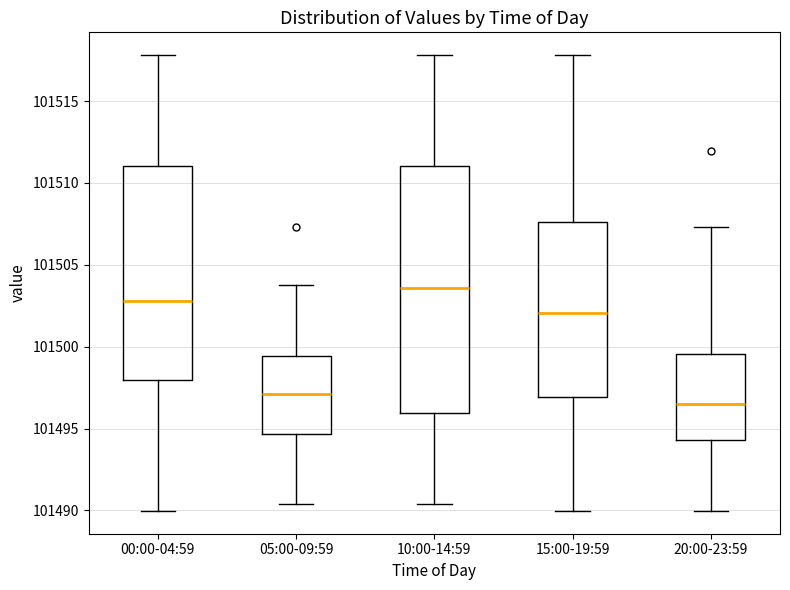

Reading left to right, read every box against the y-axis: the position of its median line, the range the box covers, and the ends of its whiskers. The values are not printed on the chart, so give them approximately, as read against the axis.

00:00-04:59: median 101503.0, box 101498.0 to 101511.0, whiskers 101490.0 to 101518.0
05:00-09:59: median 101497.0, box 101494.5 to 101499.5, whiskers 101490.5 to 101504.0
10:00-14:59: median 101503.5, box 101496.0 to 101511.0, whiskers 101490.5 to 101518.0
15:00-19:59: median 101502.0, box 101497.0 to 101507.5, whiskers 101490.0 to 101518.0
20:00-23:59: median 101496.5, box 101494.5 to 101499.5, whiskers 101490.0 to 101507.5